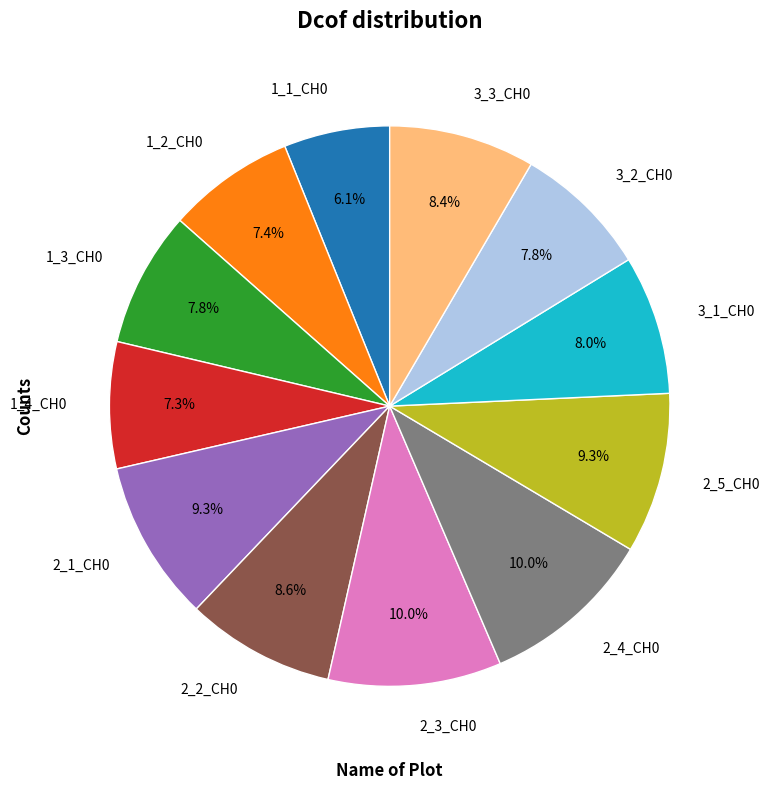

To the nearest percent, what is the difference between the largest and smallest slice percentages?

4%